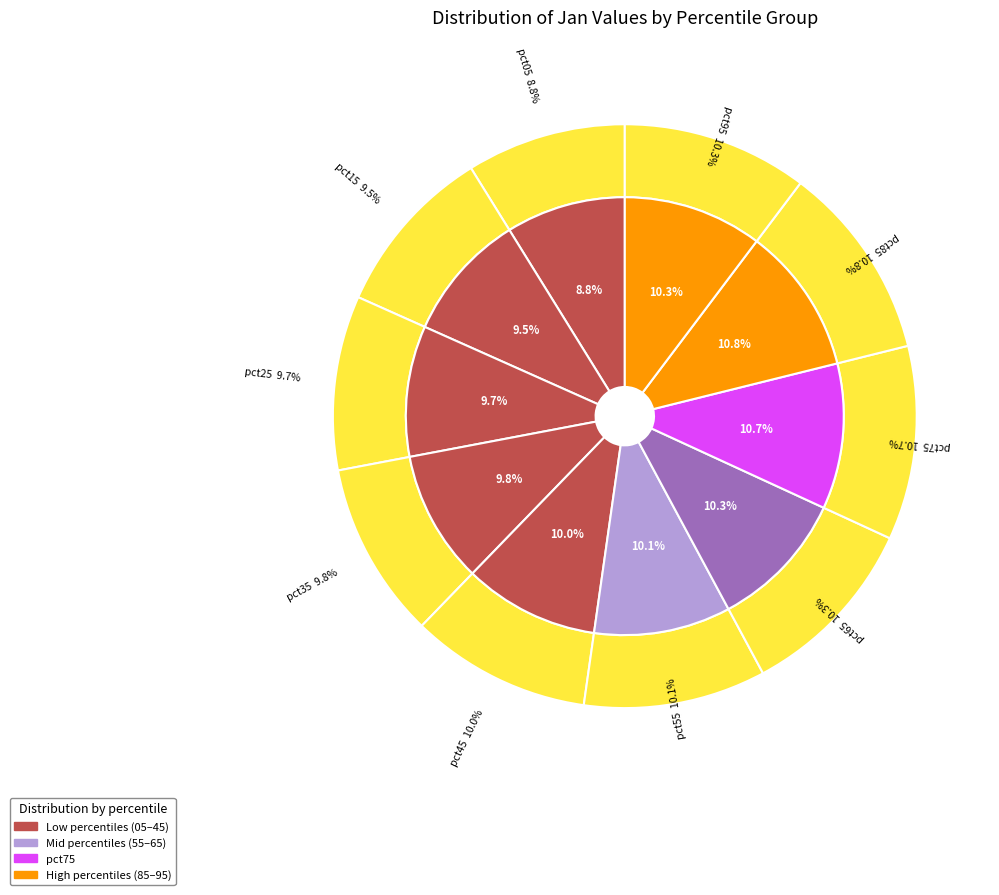

Rank the categories by value from highest to lowest.

pct85, pct75, pct65, pct95, pct55, pct45, pct35, pct25, pct15, pct05